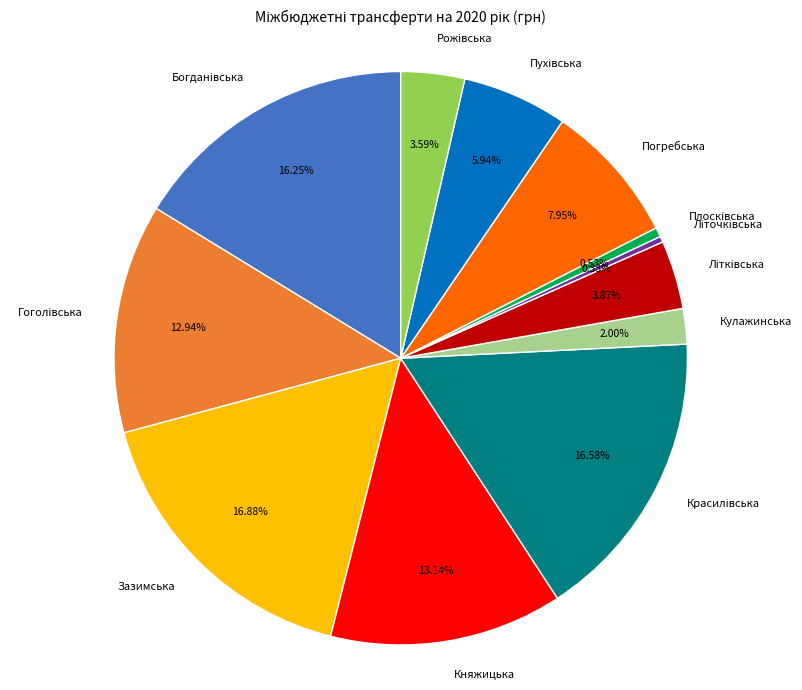

Is there a majority slice in this chart?

No